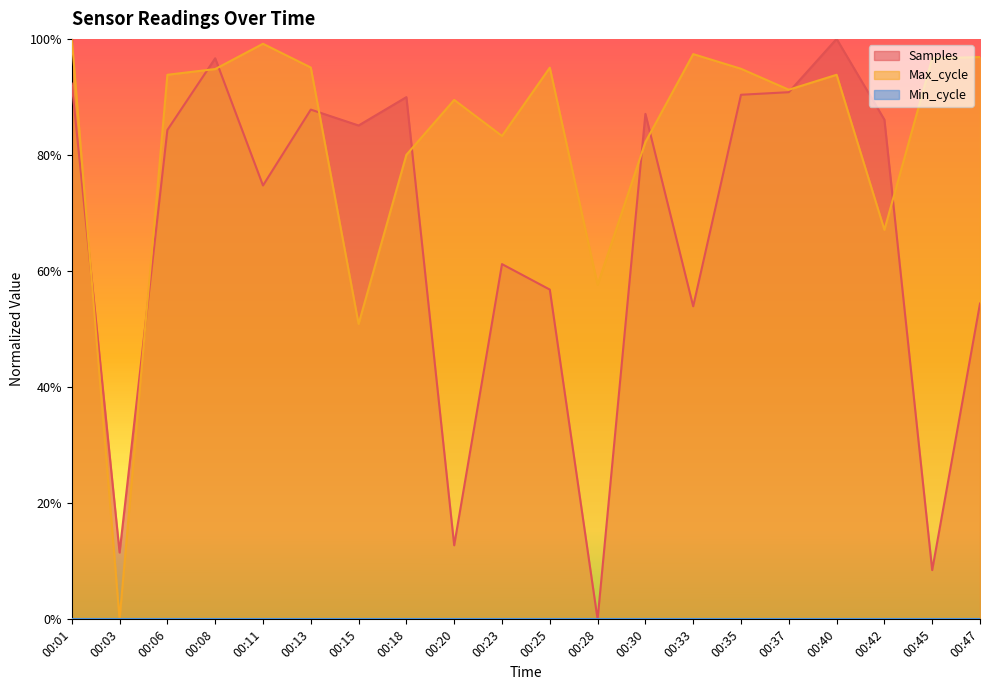

How many interior local peaks does the Samples series have?

6